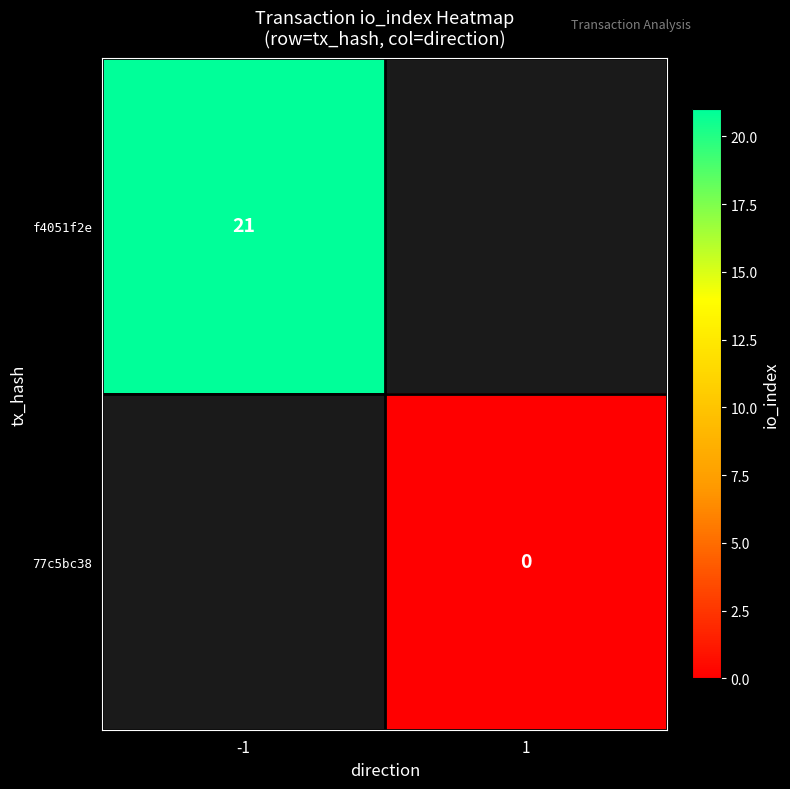

The f4051f2e series shows 21 at -1. True or false?

True